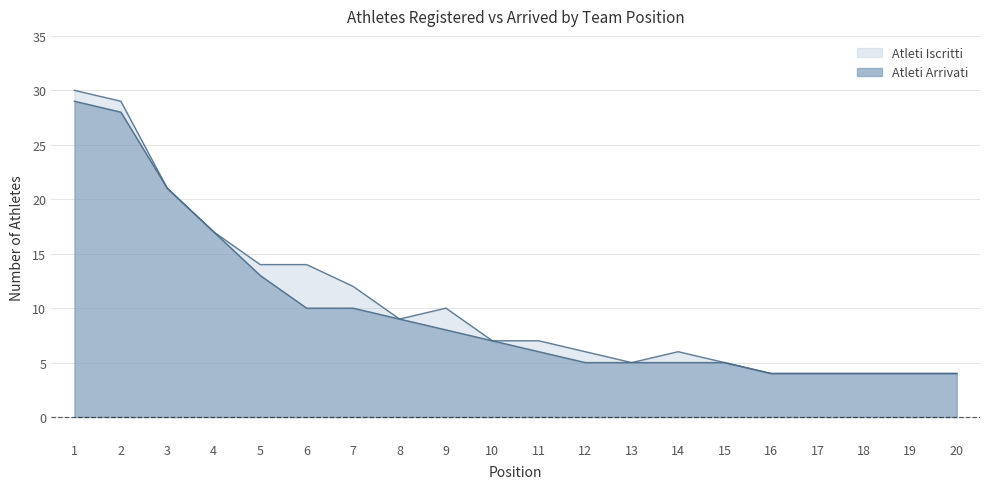

At which category does the chart reach its peak across all series?

1